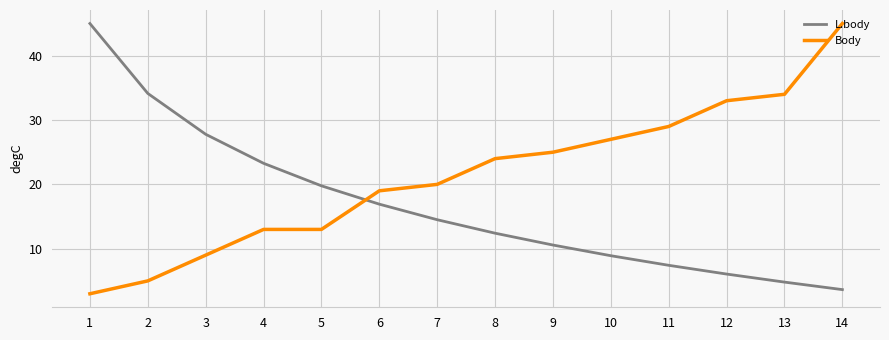

True or false: L.body has a value of 12.2 at 5.

False